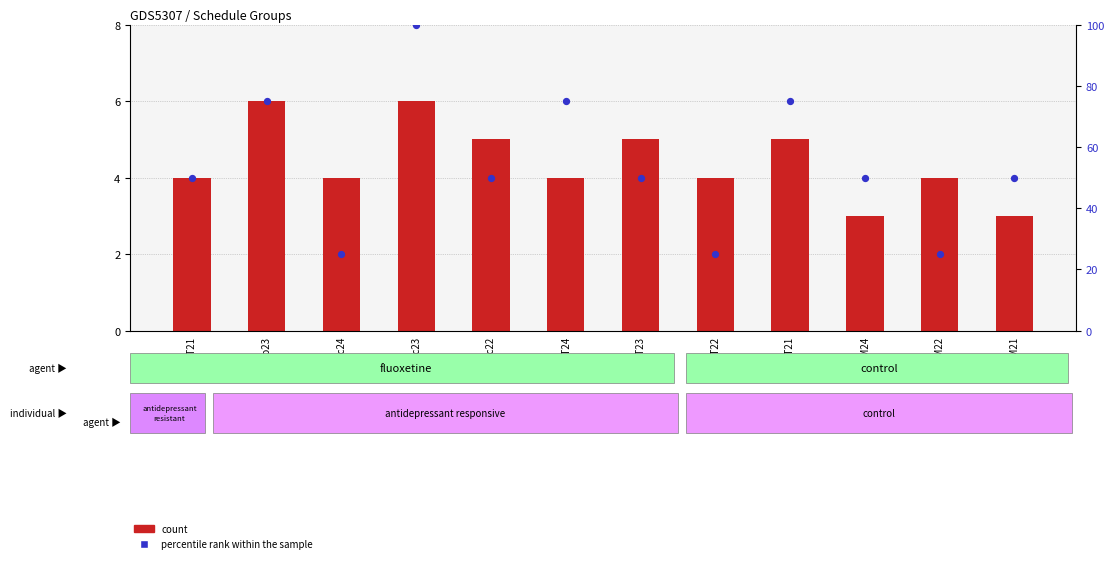

At which category is the sum across all series the highest?

211Мс23